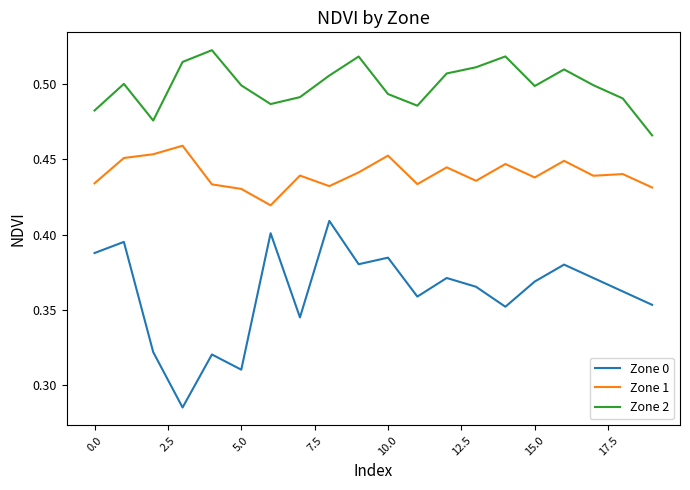

Rank the series by their average value, from highest to lowest.

Zone 2, Zone 1, Zone 0